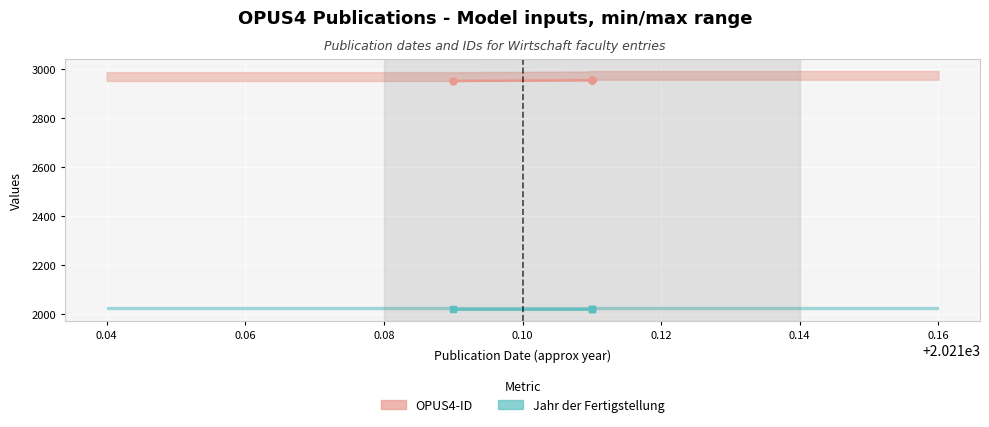

How many distinct data groups are displayed?

2